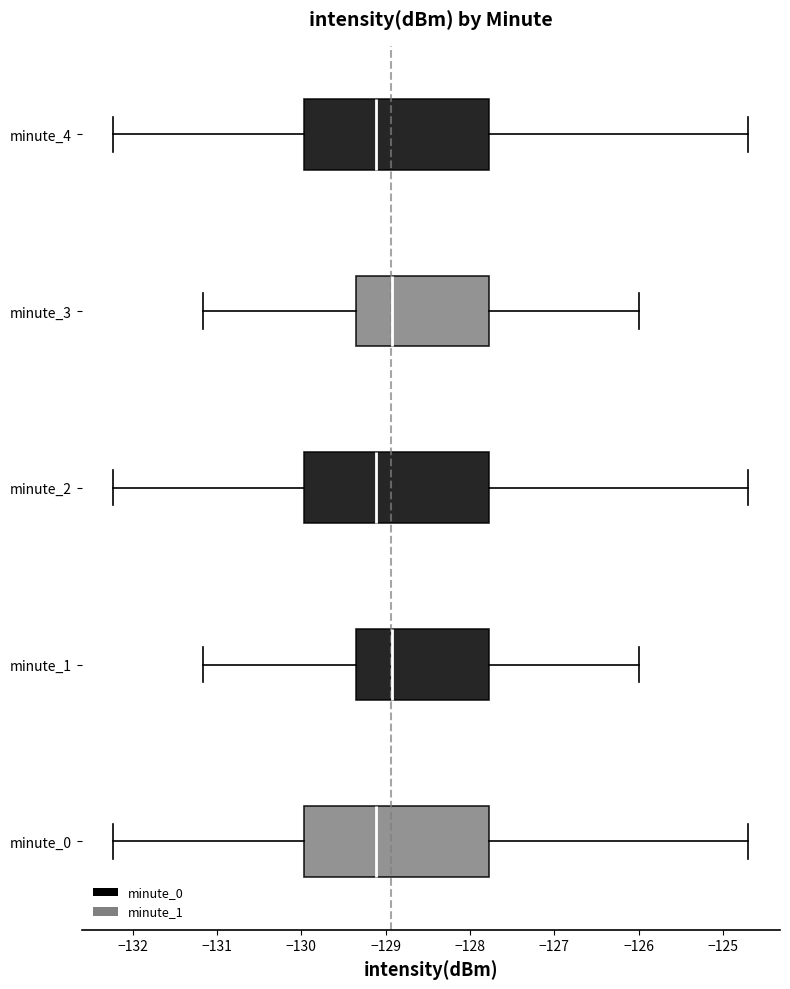

Reading bottom to top, transcribe this box plot: for each box, give where its median line is, the range the box spans, and where its two whiskers end, as read against the x-axis. The values are not printed on the chart, so give them approximately, as read against the axis.

minute_0: median -129.1, box -130.0 to -127.8, whiskers -132.2 to -124.7
minute_1: median -128.9, box -129.3 to -127.8, whiskers -131.2 to -126.0
minute_2: median -129.1, box -130.0 to -127.8, whiskers -132.2 to -124.7
minute_3: median -128.9, box -129.3 to -127.8, whiskers -131.2 to -126.0
minute_4: median -129.1, box -130.0 to -127.8, whiskers -132.2 to -124.7